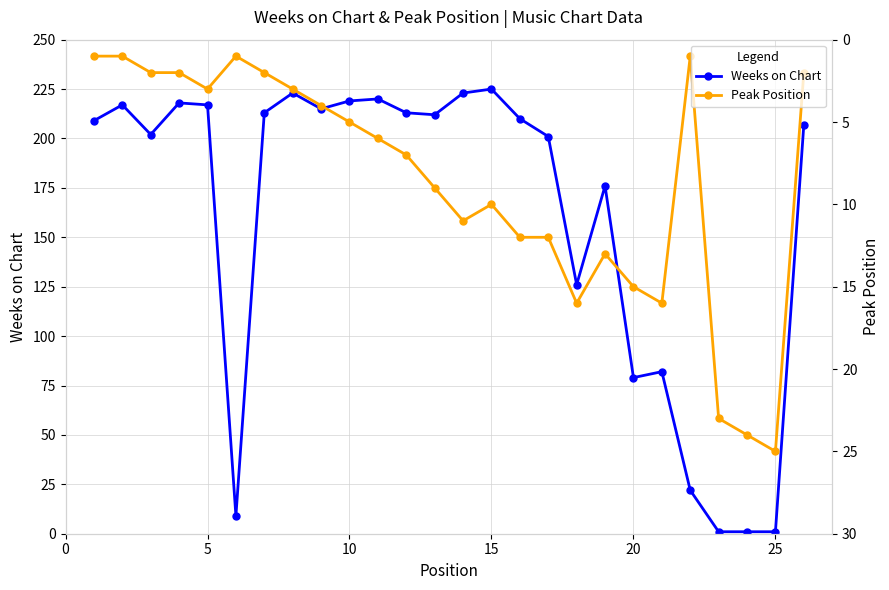

Which series has the largest total across all categories?

Weeks on Chart